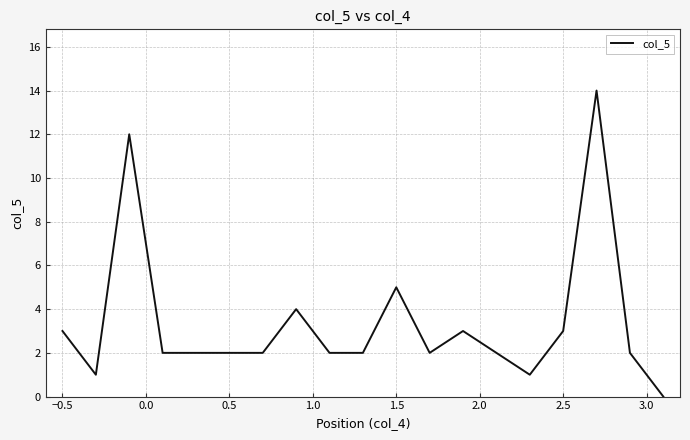

What is the difference between the maximum and minimum values?

14